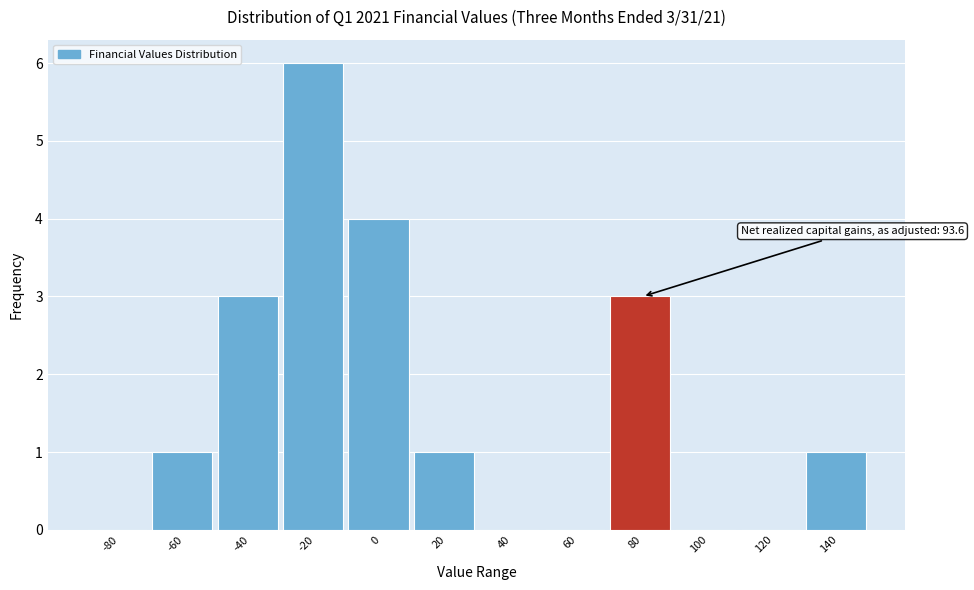

Reading left to right, what are all the values shown in this chart?

-80=0	-60=1	-40=3	-20=6	0=4	20=1	40=0	60=0	80=3	100=0	120=0	140=1